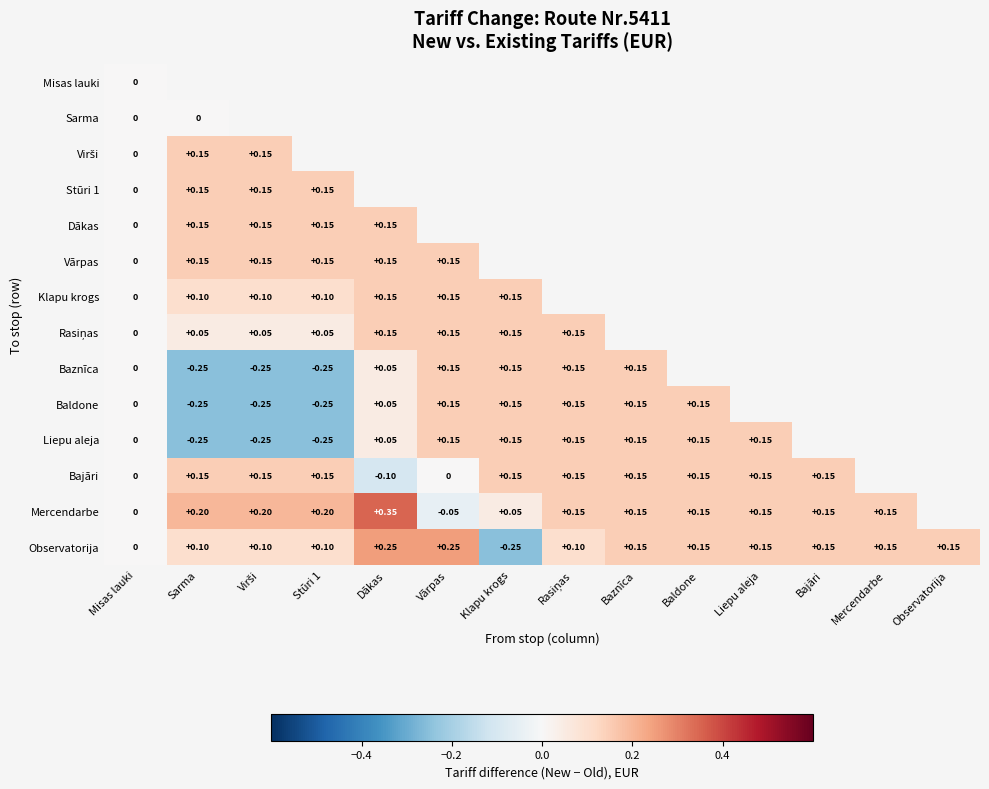

Where does the Observatorija series first go above 0?

Sarma